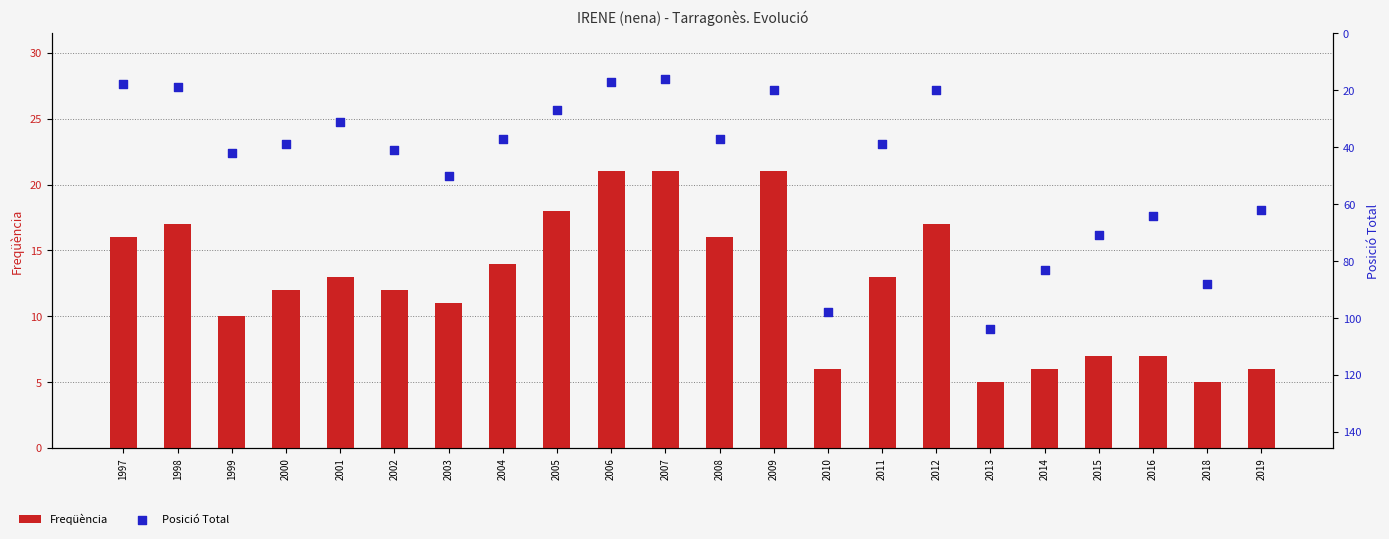

Is the value of Posició Total at 2005 greater than the value of Freqüència at 2011?

Yes